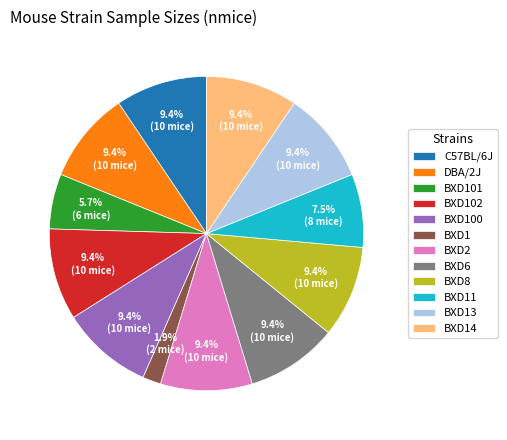

Is it true that BXD2 is 1% of the pie?

False